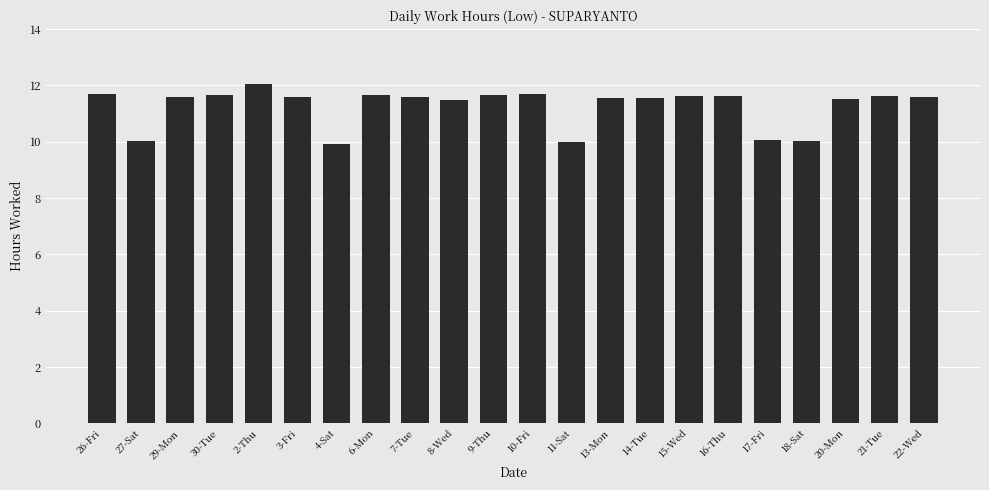

What is the difference between the maximum and minimum values?

2.1